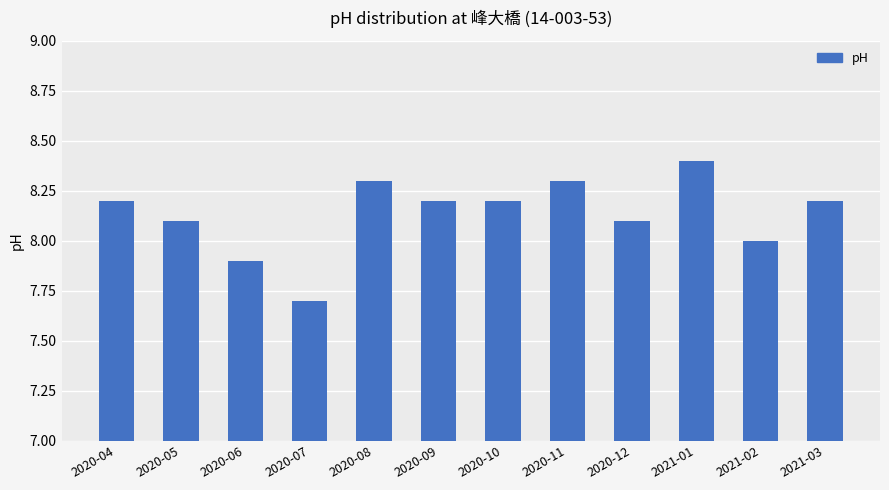

What position from the right is 2020-11?

5